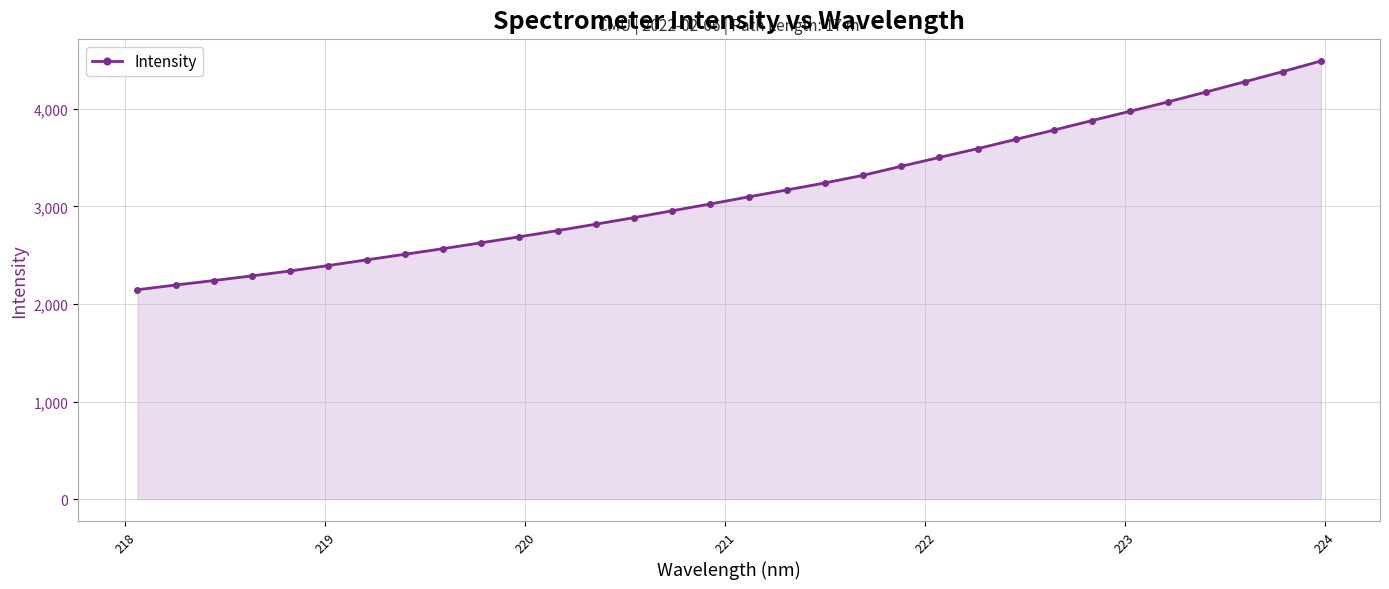

What is the value of the 22nd point from the left?

3502.6